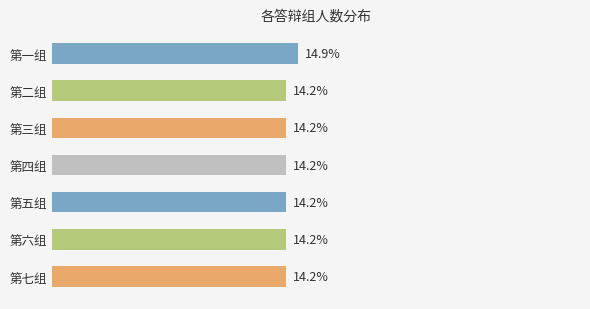

Which has a higher value, 第三组 or 第一组?

第一组